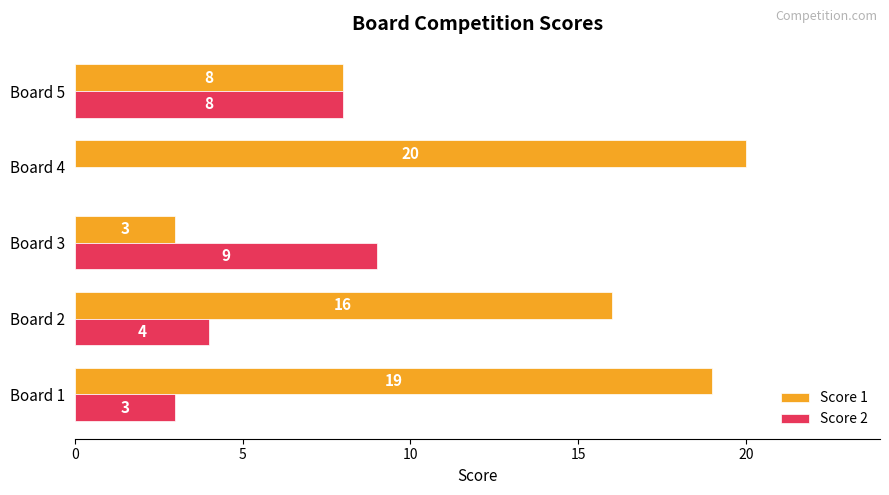

Which series has the largest range (max minus min)?

Score 1